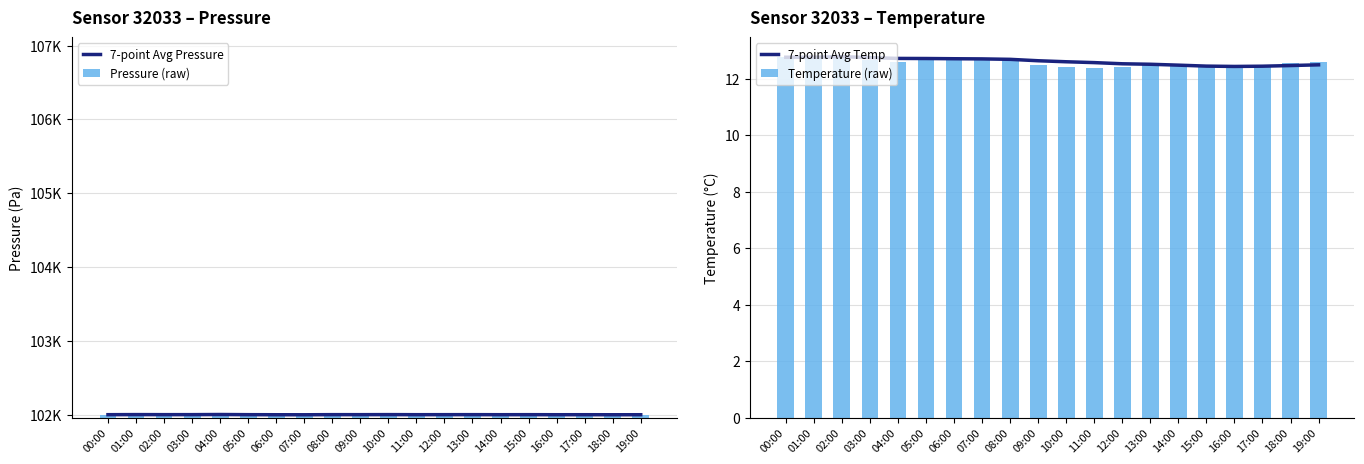

How many Temperature (raw) values are between 12 and 13?

20